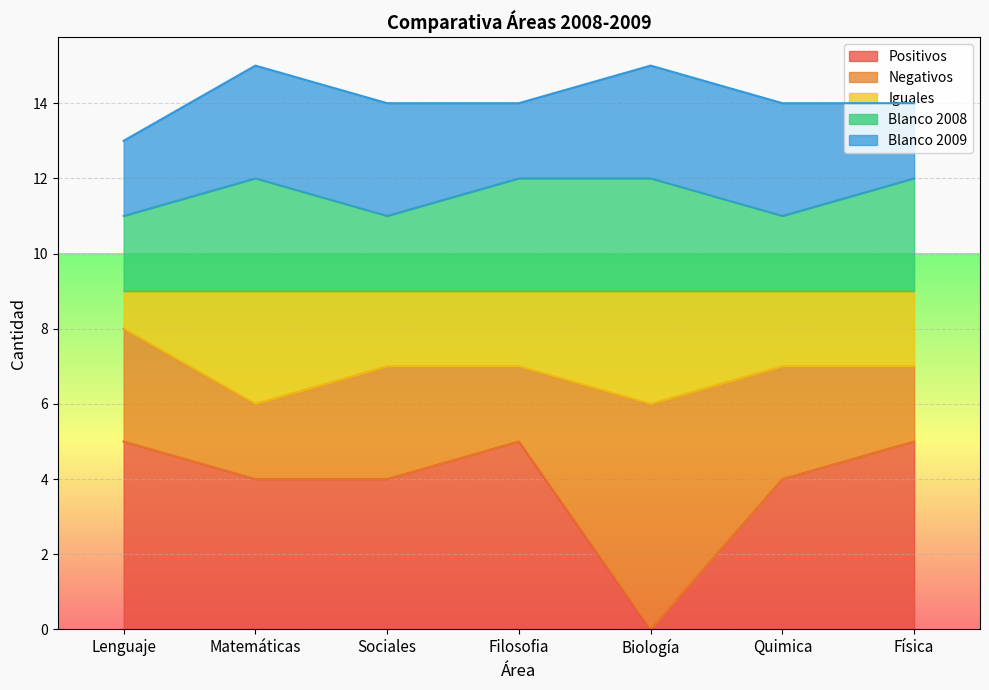

What is the highest value of the Positivos series?

5